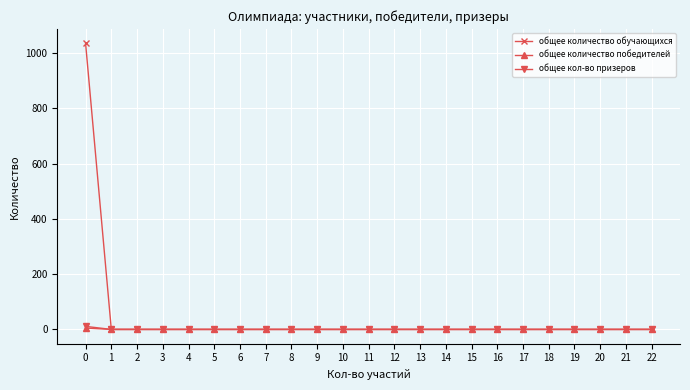

At how many categories does at least one series exceed 127?

1